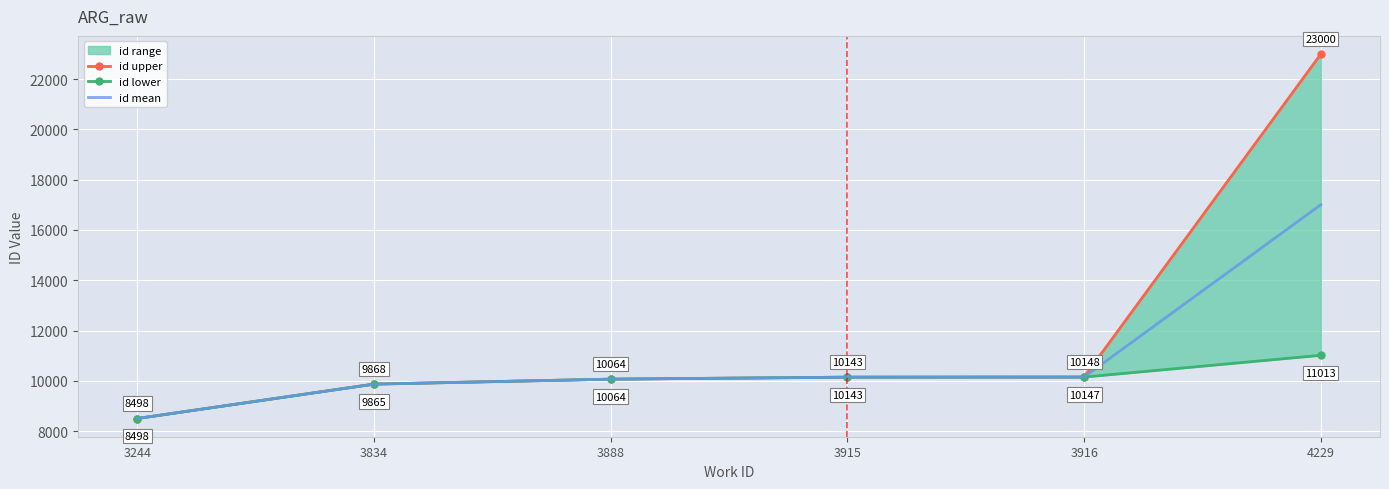

List the series in order of their peak value, highest first.

id upper, id mean, id lower